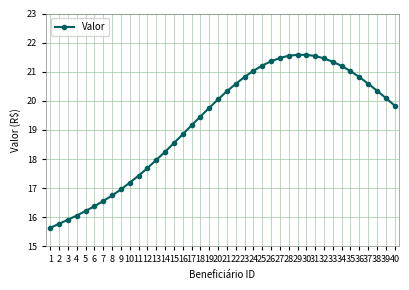

What is the difference between the values at 11 and 27?

4.0